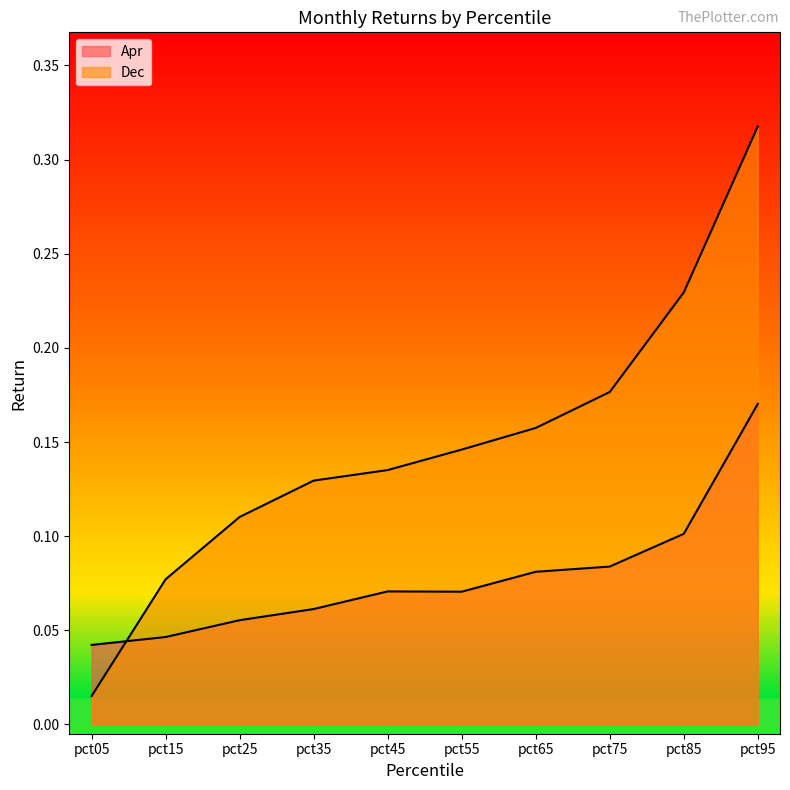

Reading left to right, what are all the values shown in this chart?

Apr: pct05=0.0	pct15=0.0	pct25=0.1	pct35=0.1	pct45=0.1	pct55=0.1	pct65=0.1	pct75=0.1	pct85=0.1	pct95=0.2
Dec: pct05=0.0	pct15=0.1	pct25=0.1	pct35=0.1	pct45=0.1	pct55=0.1	pct65=0.2	pct75=0.2	pct85=0.2	pct95=0.3